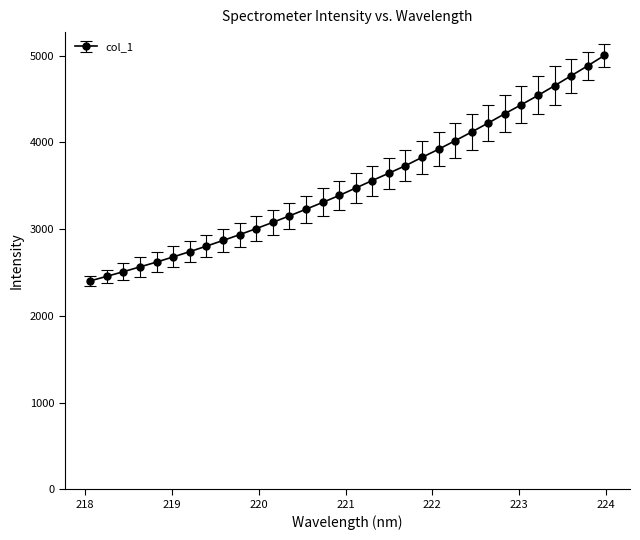

What is the average value?

3526.8